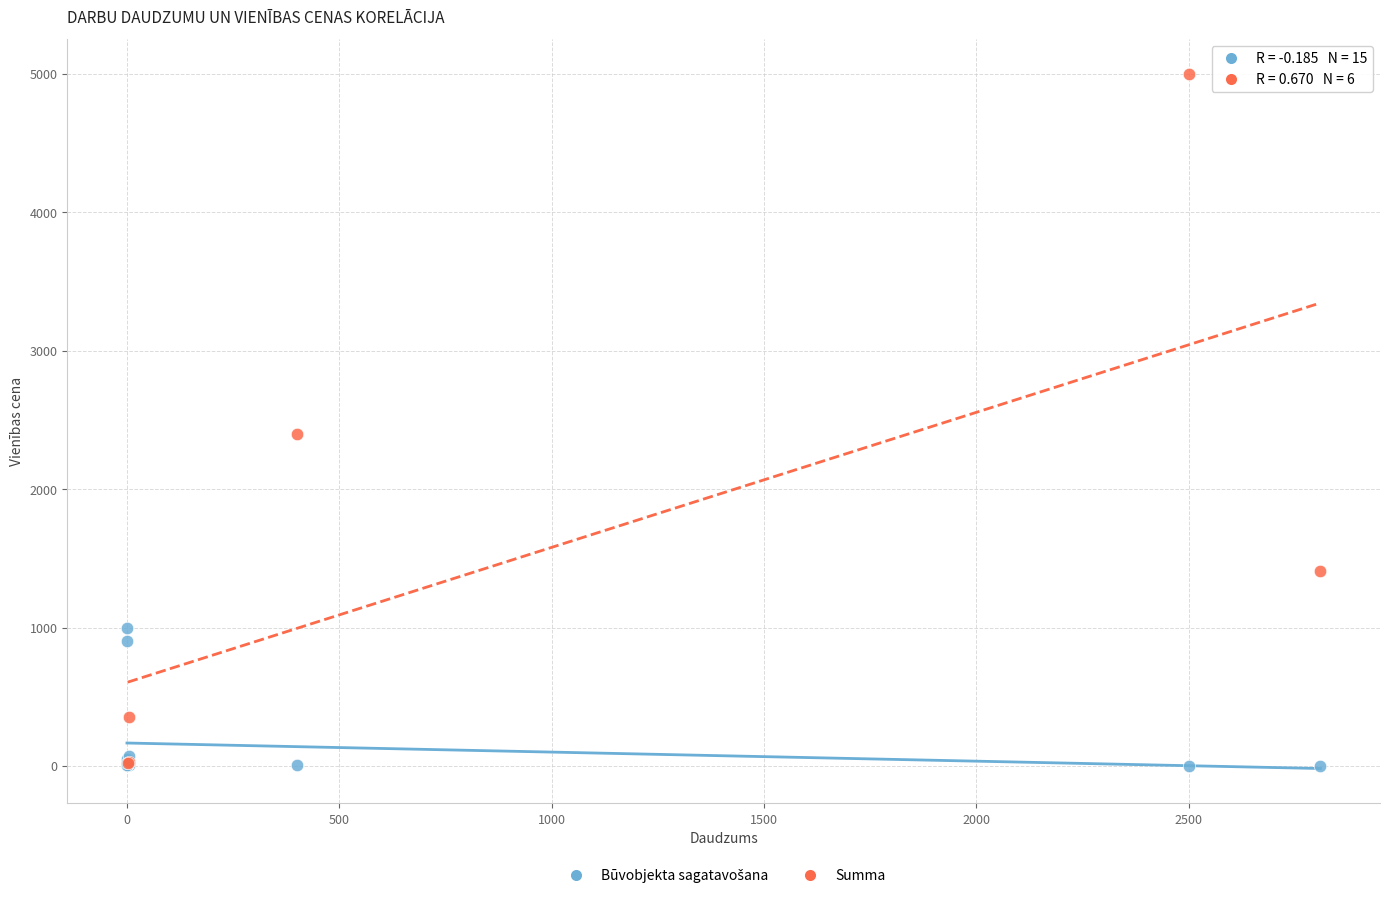

Which series has the widest spread of Y values?

Summa